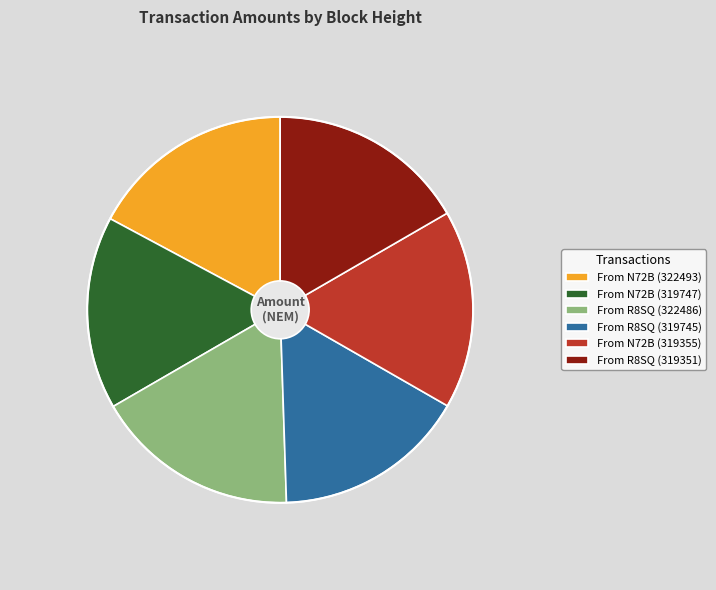

Does any single category account for the majority?

No